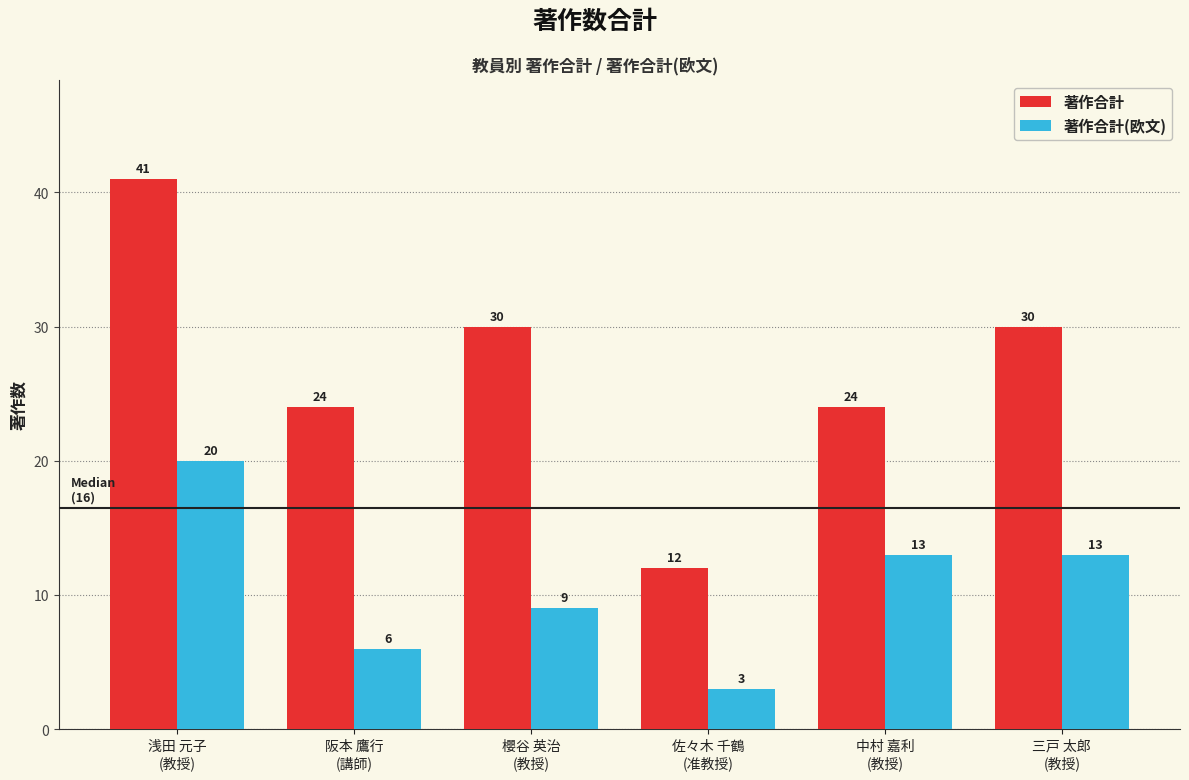

What is the difference between the 著作合計(欧文) values at 浅田 元子
(教授) and 櫻谷 英治
(教授)?

11